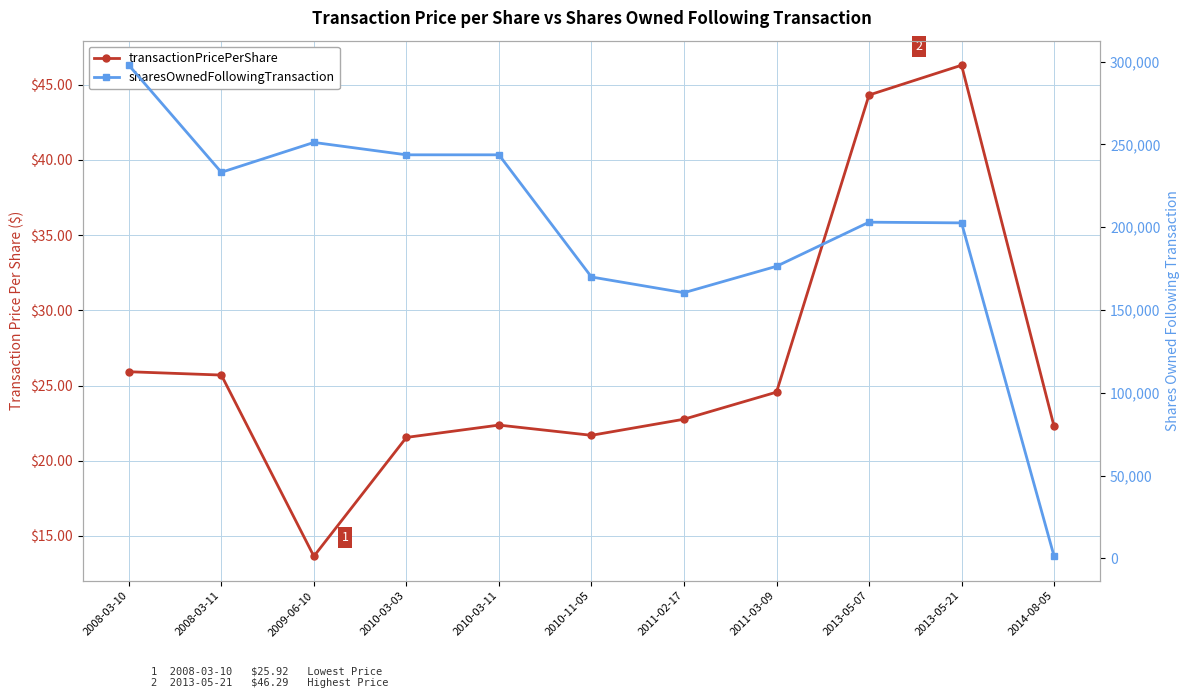

How many lines are shown in the chart?

2